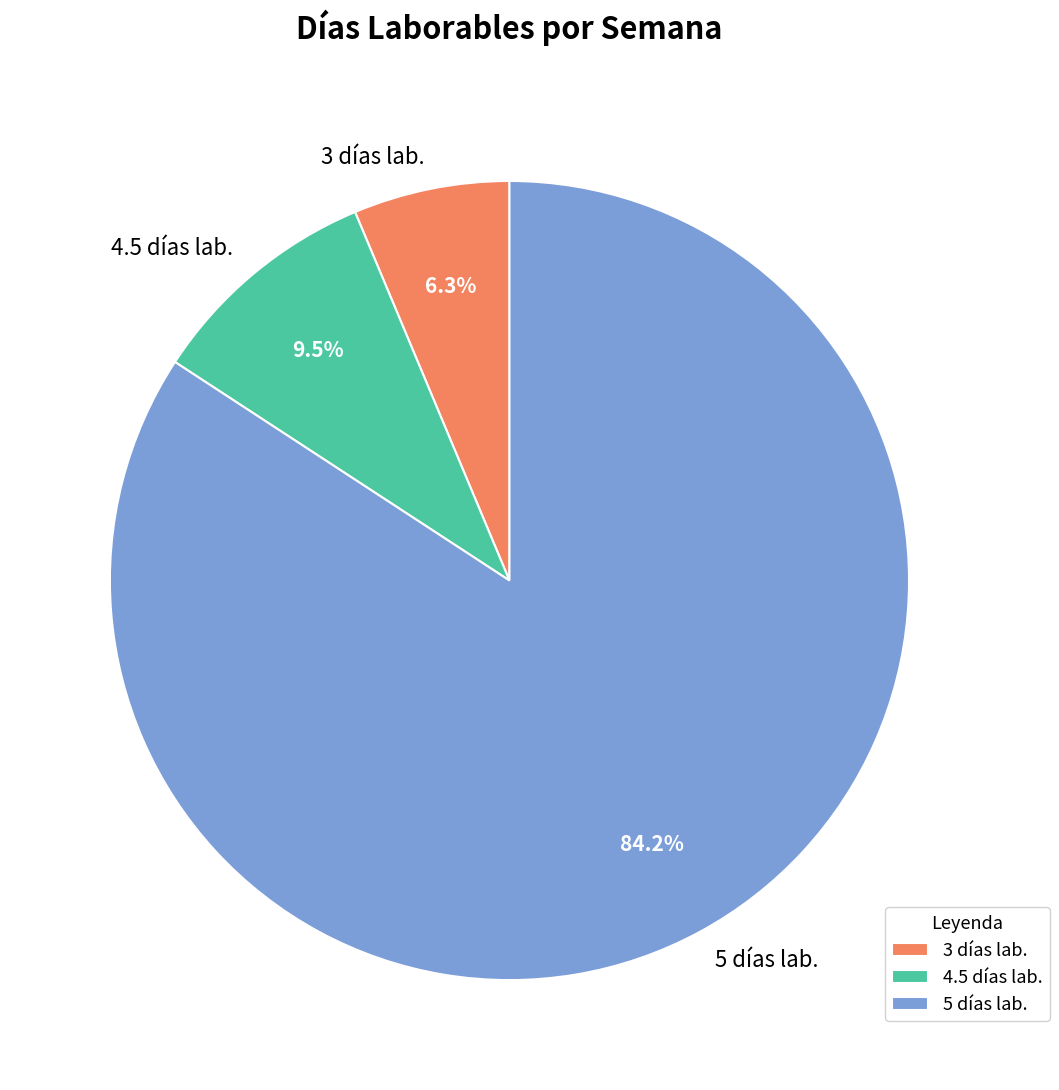

How many segments does this pie chart have?

3